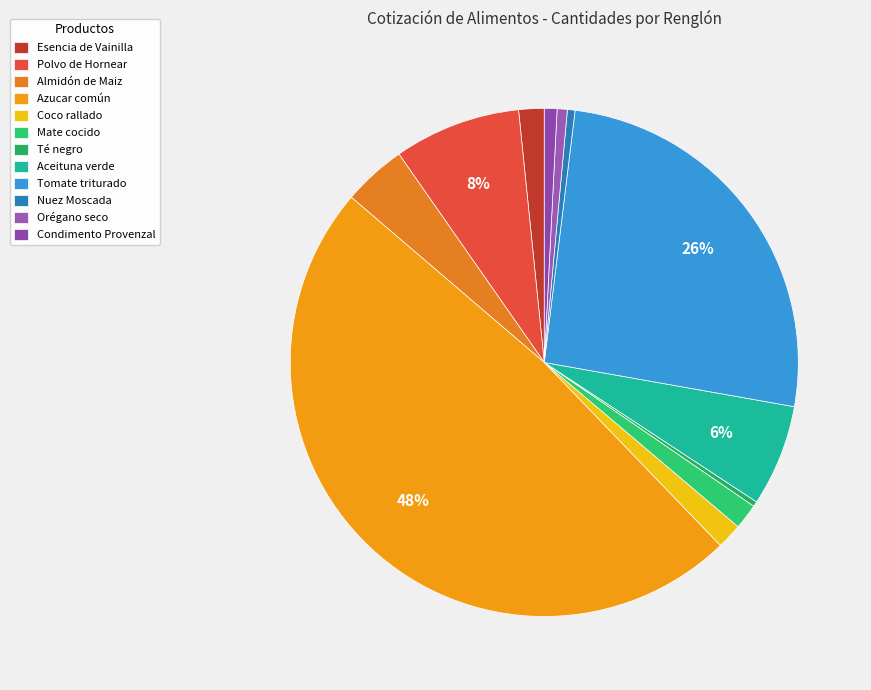

True or false: Mate cocido accounts for 2% of the total.

True